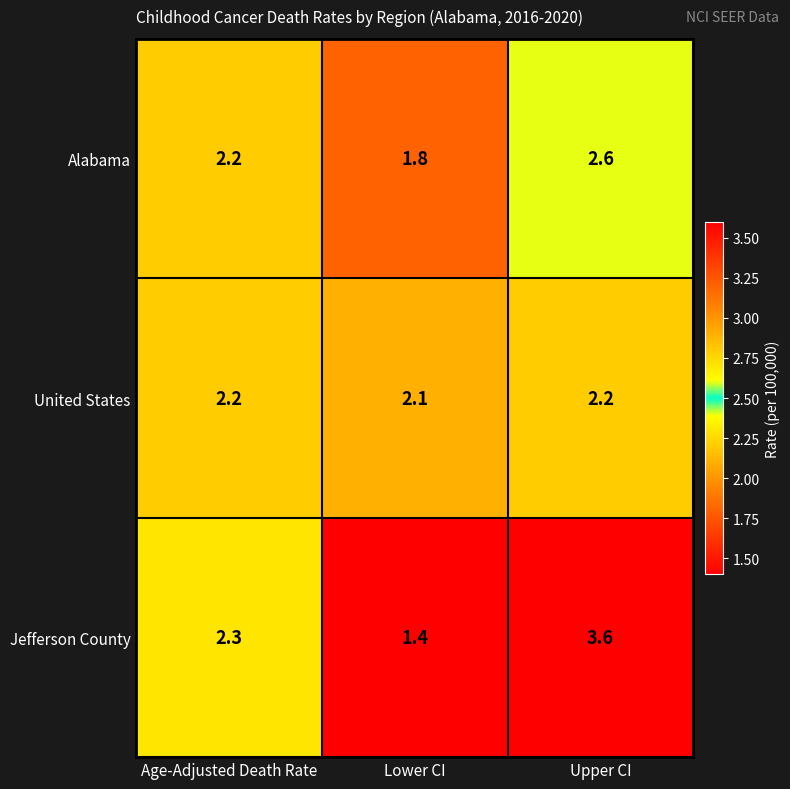

True or false: Jefferson County has a value of 0.7 at Lower CI.

False